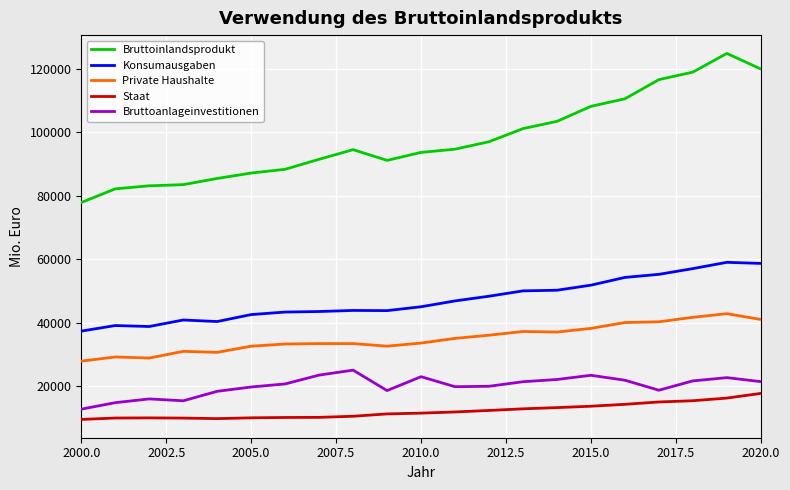

What is the average value of the Bruttoinlandsprodukt series?

97788.0